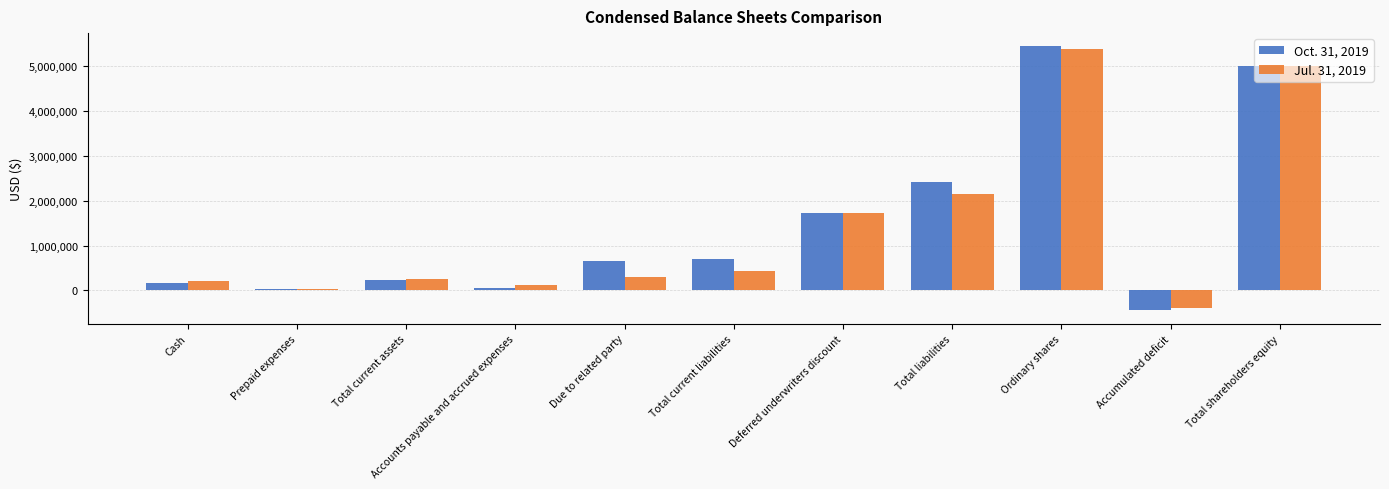

What is the greatest value displayed?

5449751